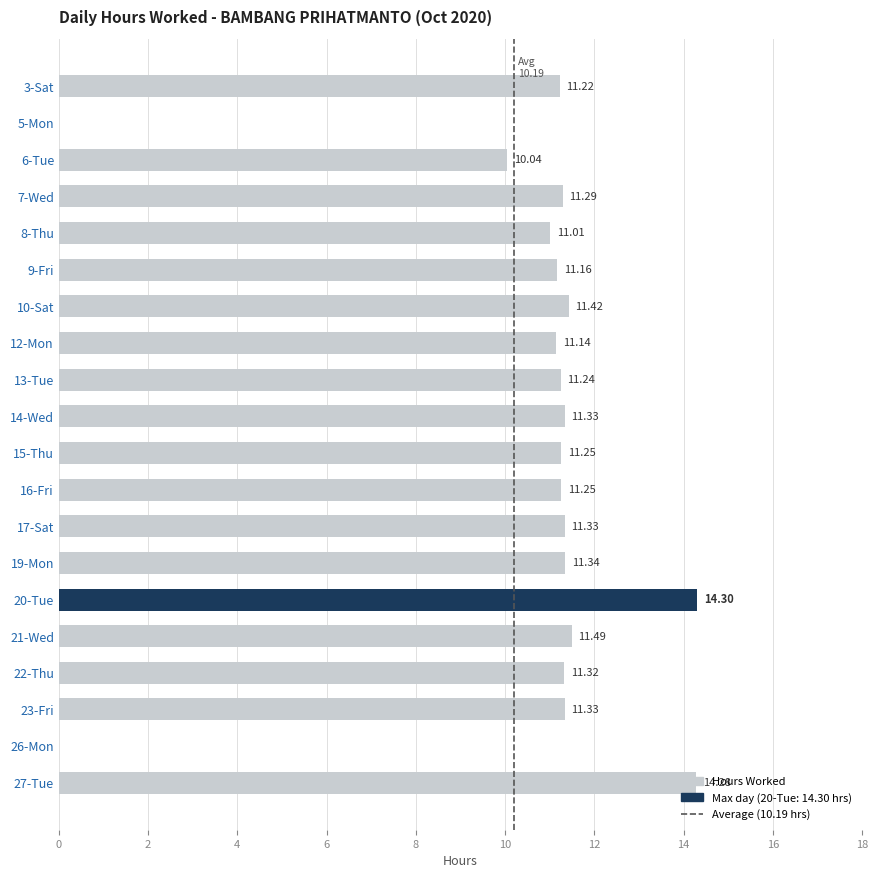

Are the bars horizontal?

Yes